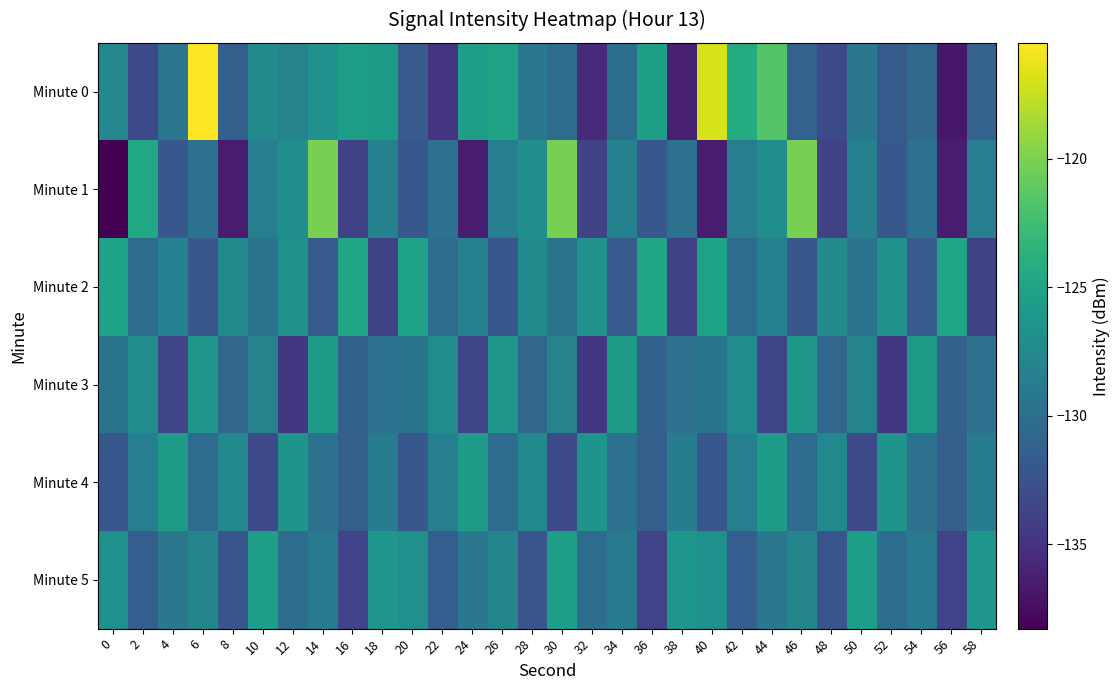

What is the difference between the highest and lowest values at 32?

9.1